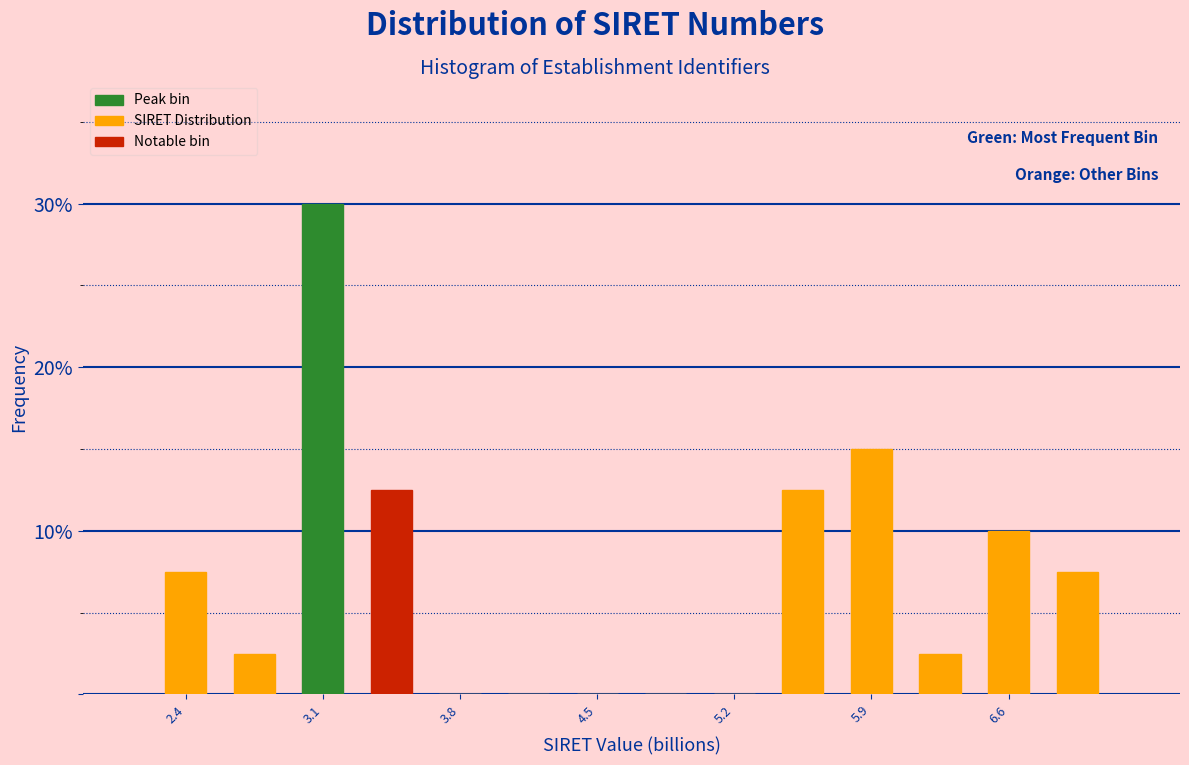

Read against the x-axis, roughly where is the centre of the tallest bar?

3.1